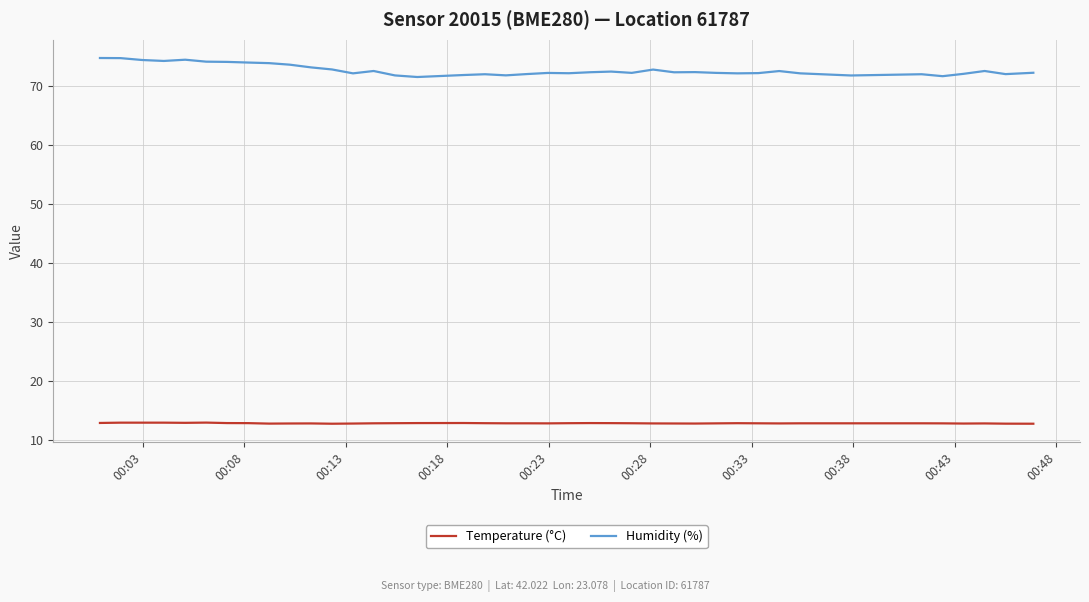

True or false: Temperature (°C) and Humidity (%) intersect in this chart.

False